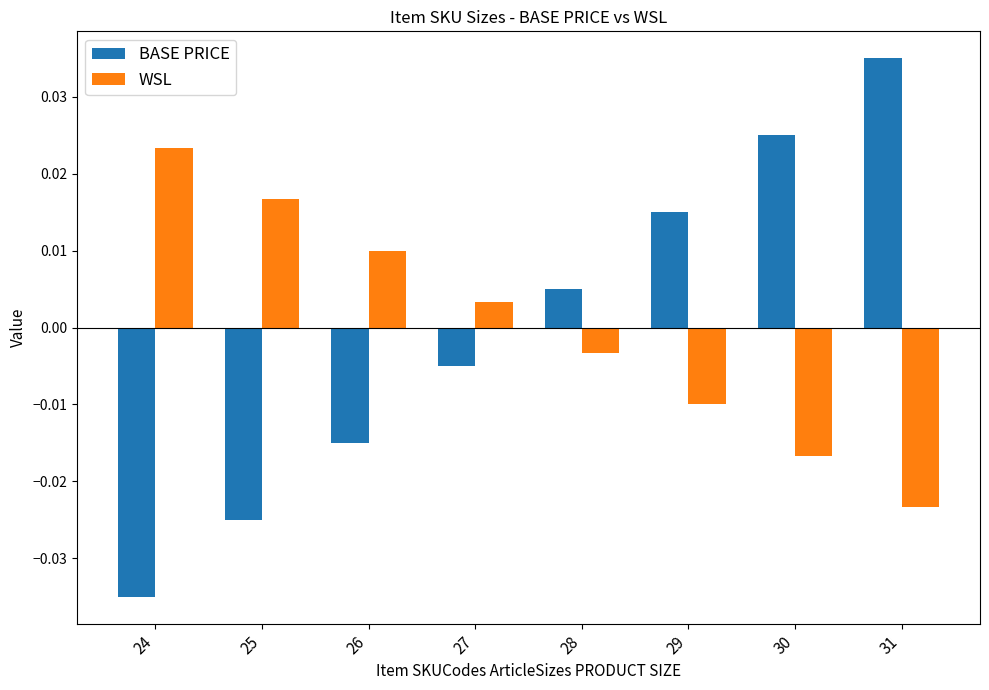

At which category is the sum across all series the highest?

31